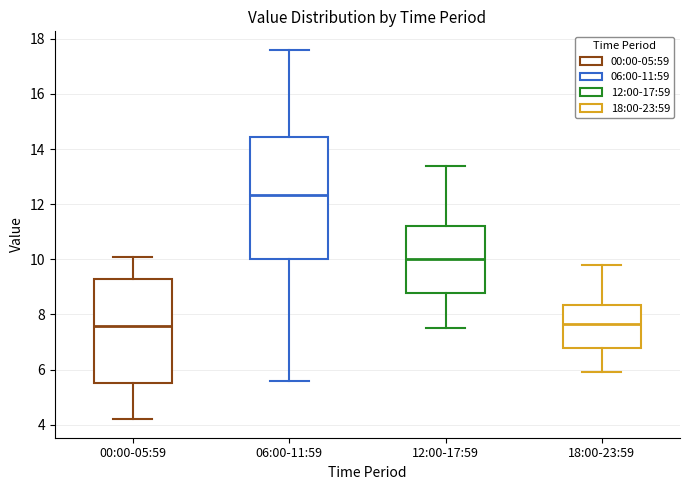

Where does the lower whisker of the box for 12:00-17:59 end on the y-axis? The values are not printed on the chart, so give them approximately, as read against the axis.

7.6